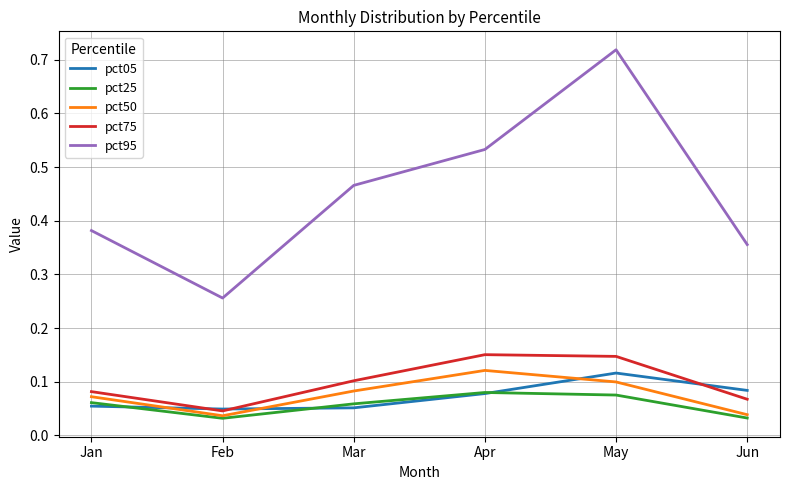

At which label is pct95 closest to 0?

Feb